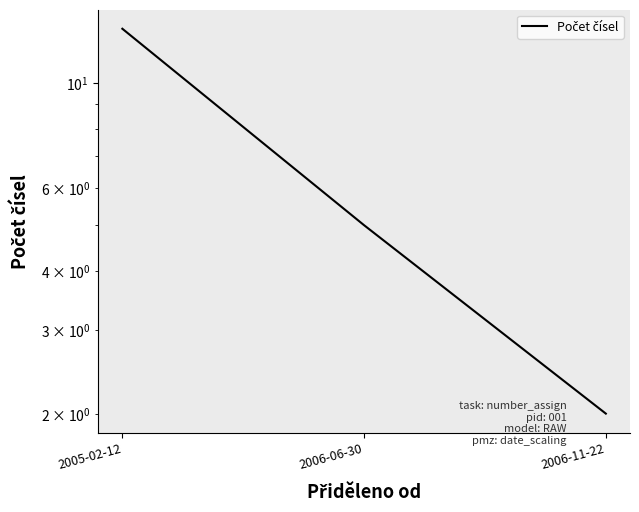

The value at 2005-02-12 is 13. True or false?

True